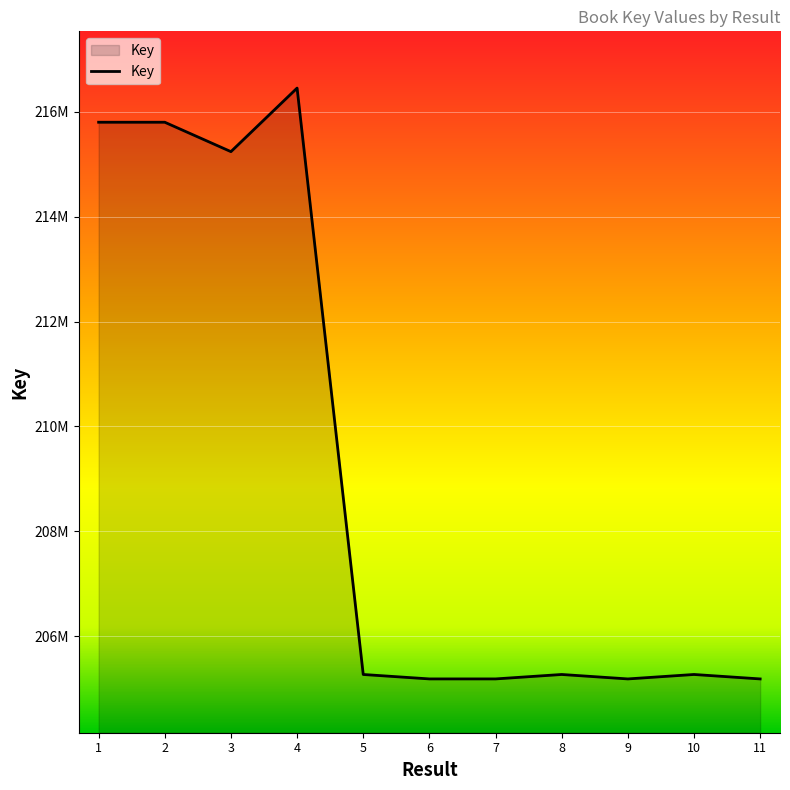

Between 7 and 2, which is larger?

2